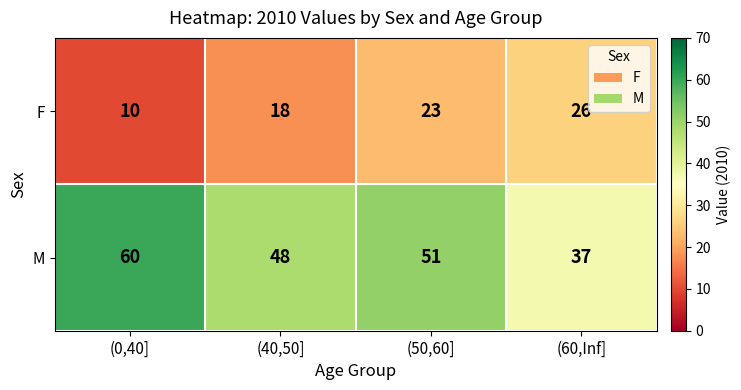

At which category is the sum across all series the highest?

(50,60]